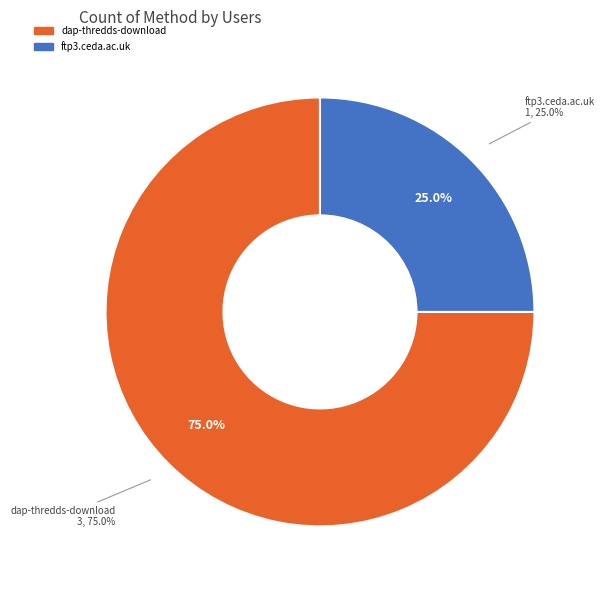

Do dap-thredds-download and ftp3.ceda.ac.uk together represent more than half of the pie?

Yes